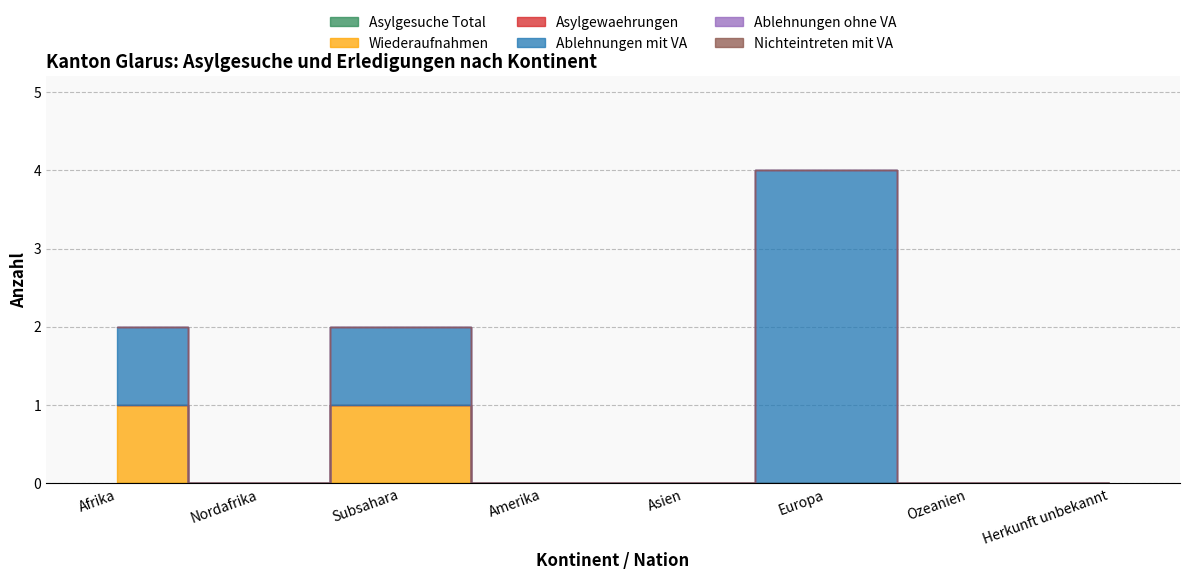

How many interior local peaks does the Ablehnungen mit VA series have?

2